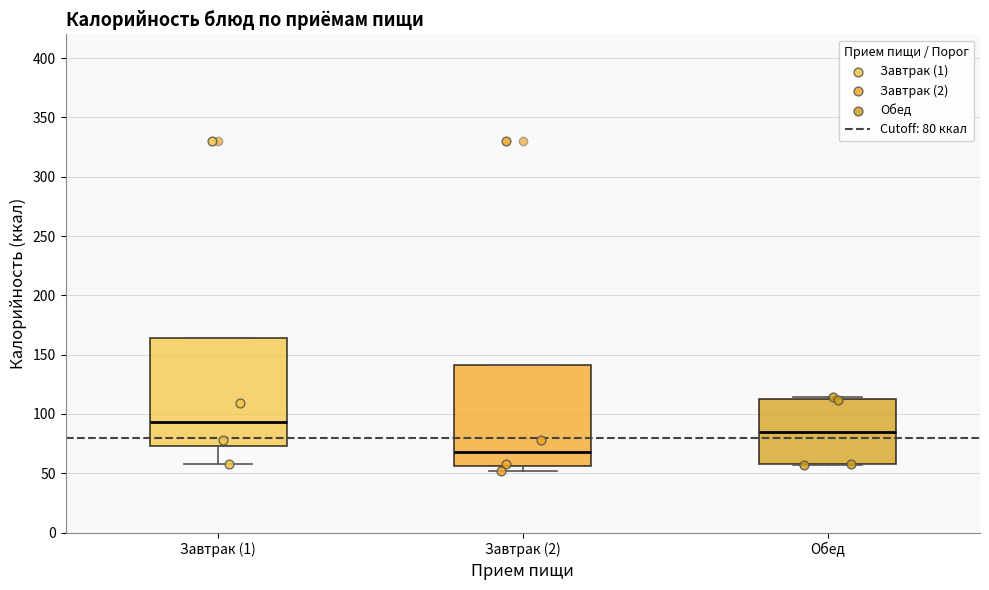

Reading left to right, transcribe this box plot: for each box, give where its median line is, the range the box spans, and where its two whiskers end, as read against the y-axis. The values are not printed on the chart, so give them approximately, as read against the axis.

Завтрак (1): median 95, box 75 to 165, whiskers 60 to 165
Завтрак (2): median 70, box 55 to 140, whiskers 50 to 140
Обед: median 85, box 60 to 115, whiskers 55 to 115